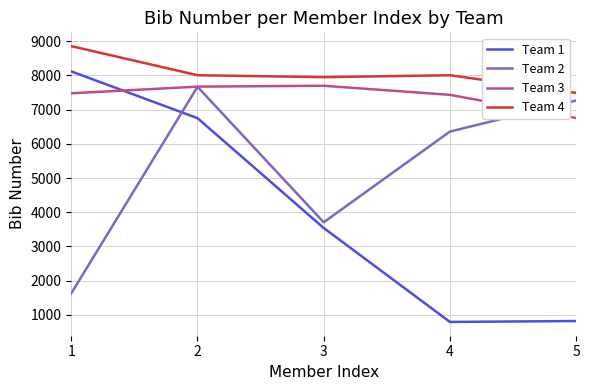

What is the minimum value for Team 2?

1627.0